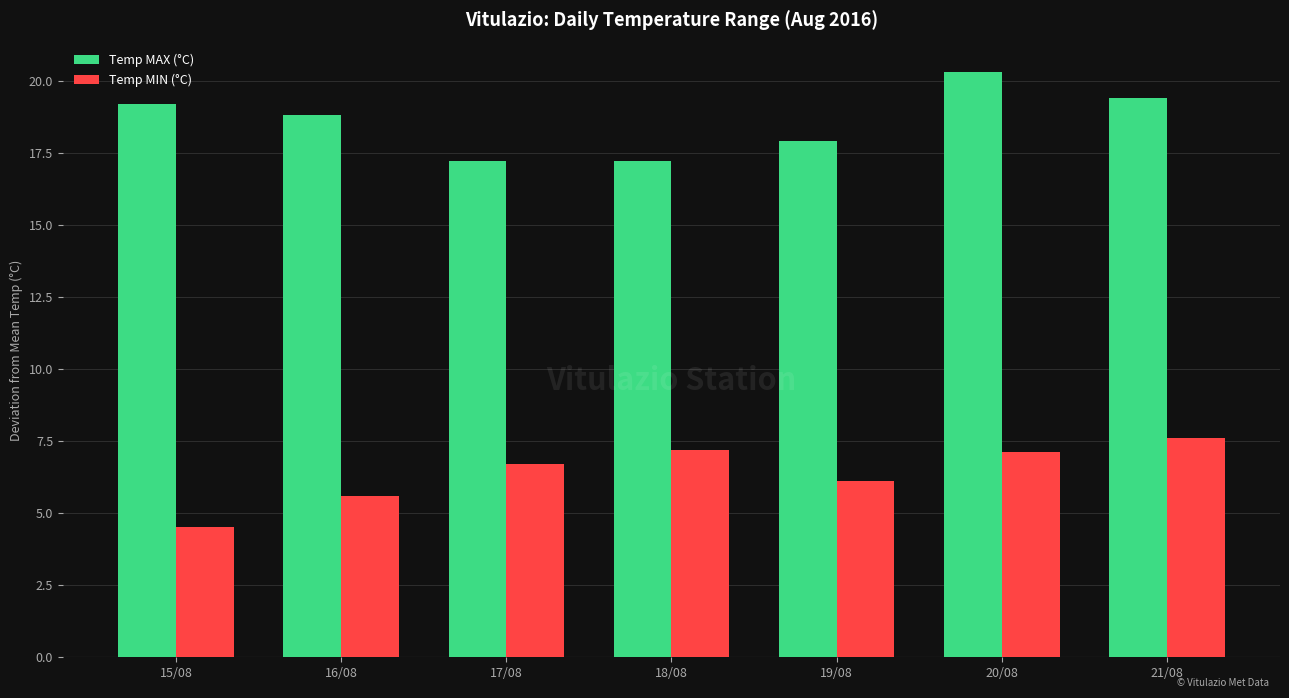

How many bars are there in total?

14